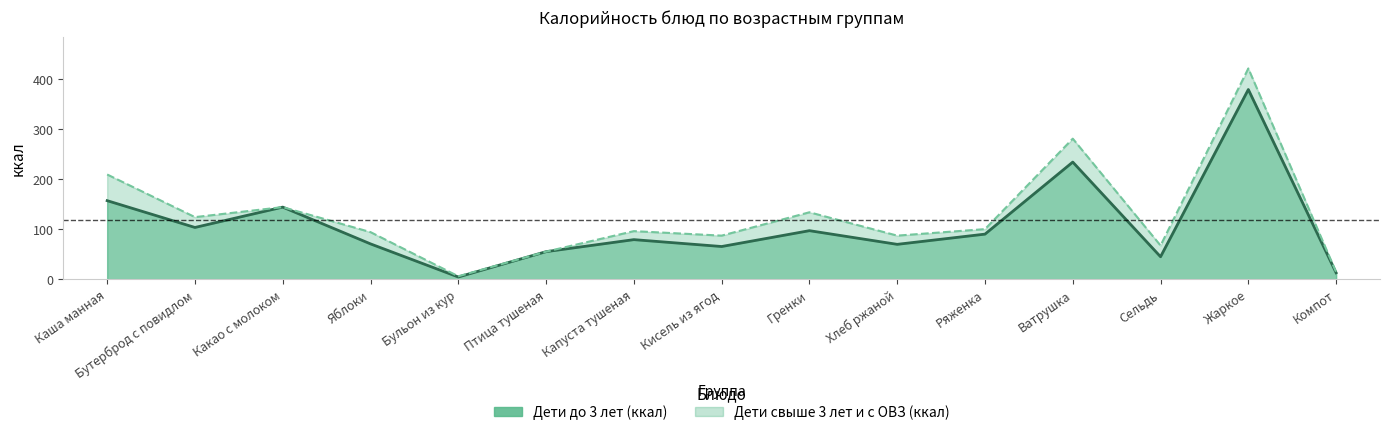

The Дети свыше 3 лет и с ОВЗ (ккал) series shows 5.8 at Бульон из кур. True or false?

True